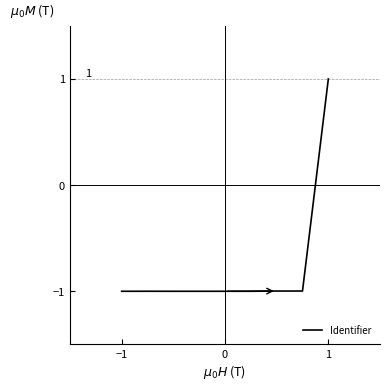

What is the difference between the maximum and minimum values?

2.0